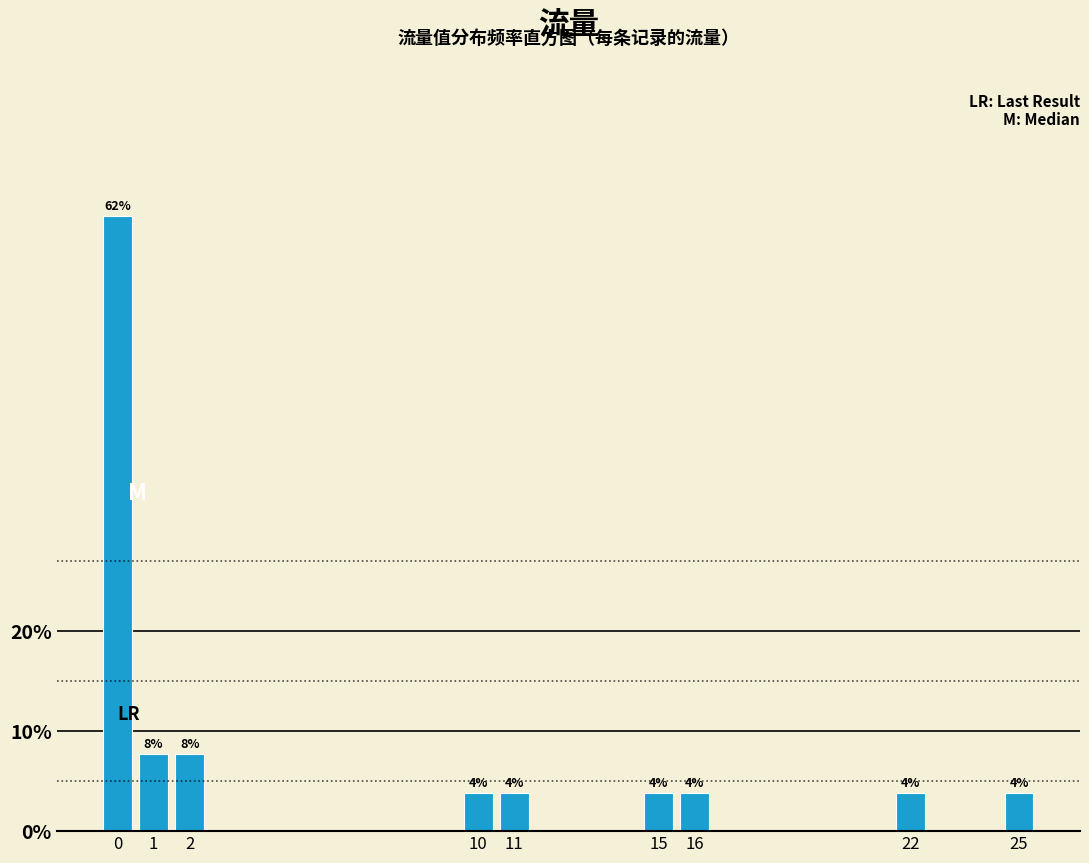

How many bars are there in total?

9